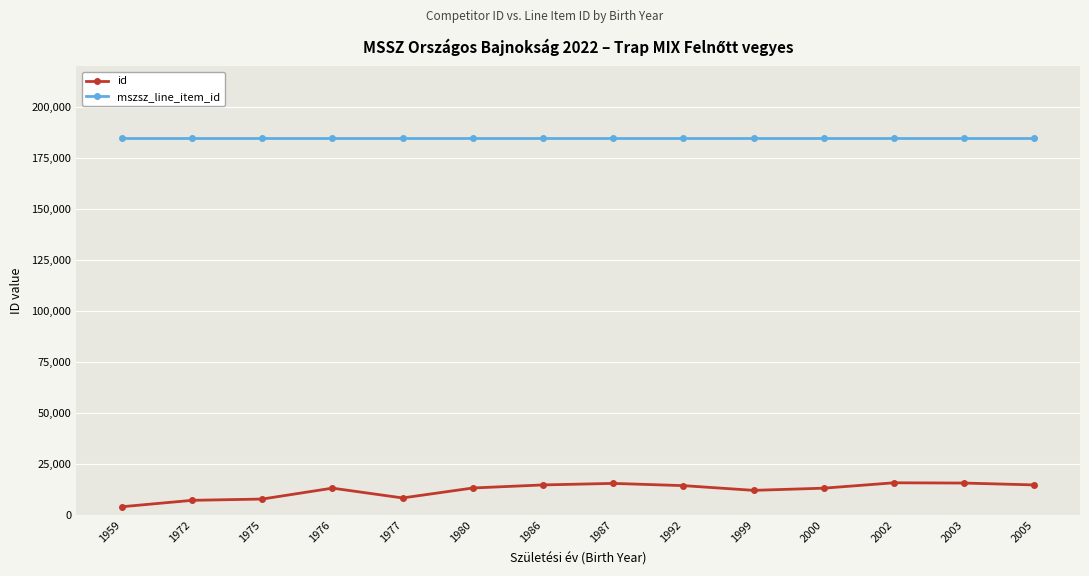

What is the maximum value for id?

15669